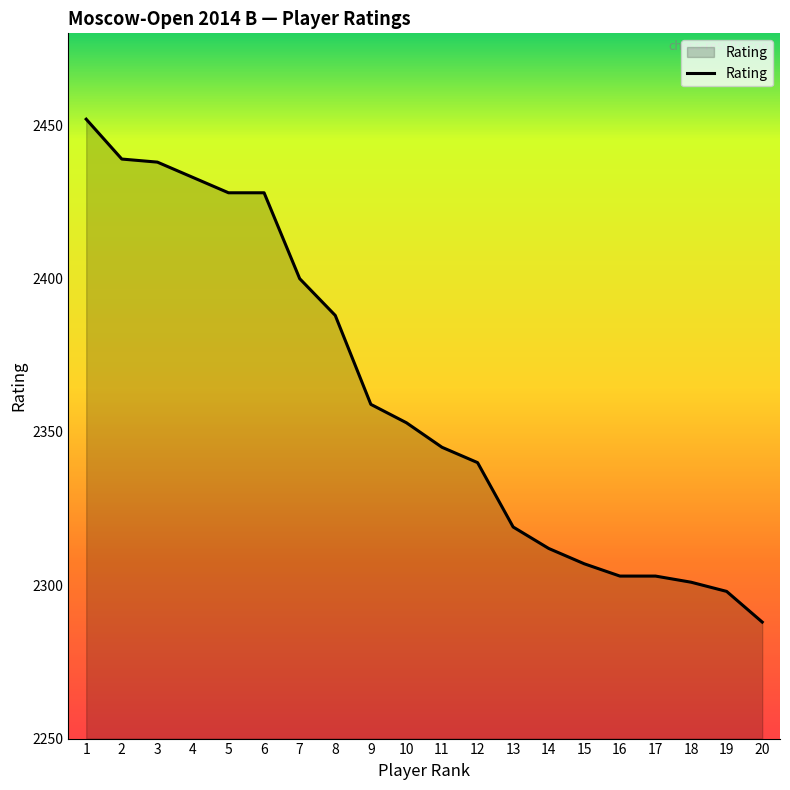

What is the difference between the second highest and minimum values?

151